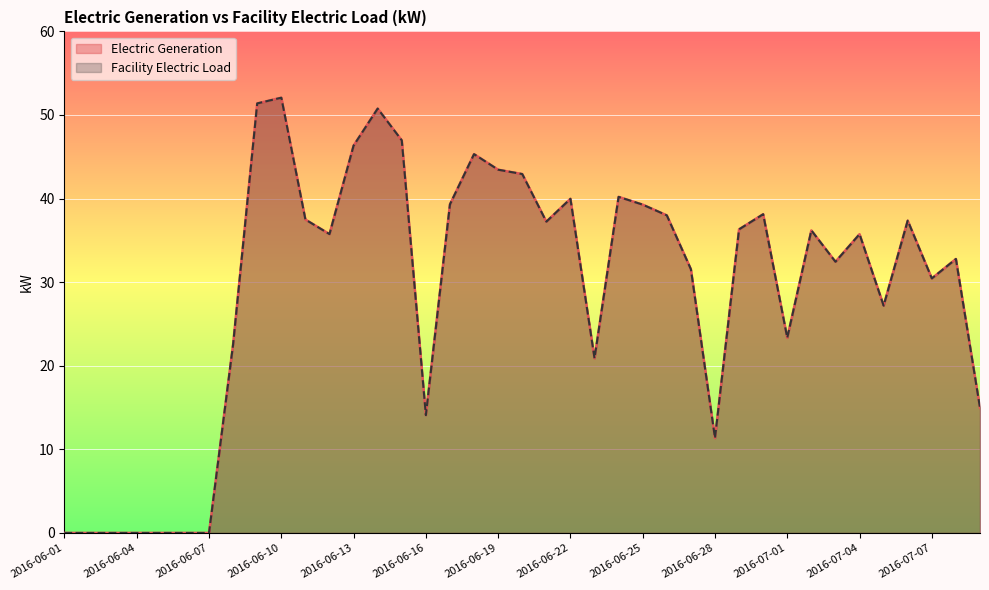

Where is Facility Electric Load nearest to the value 26?

2016-07-05